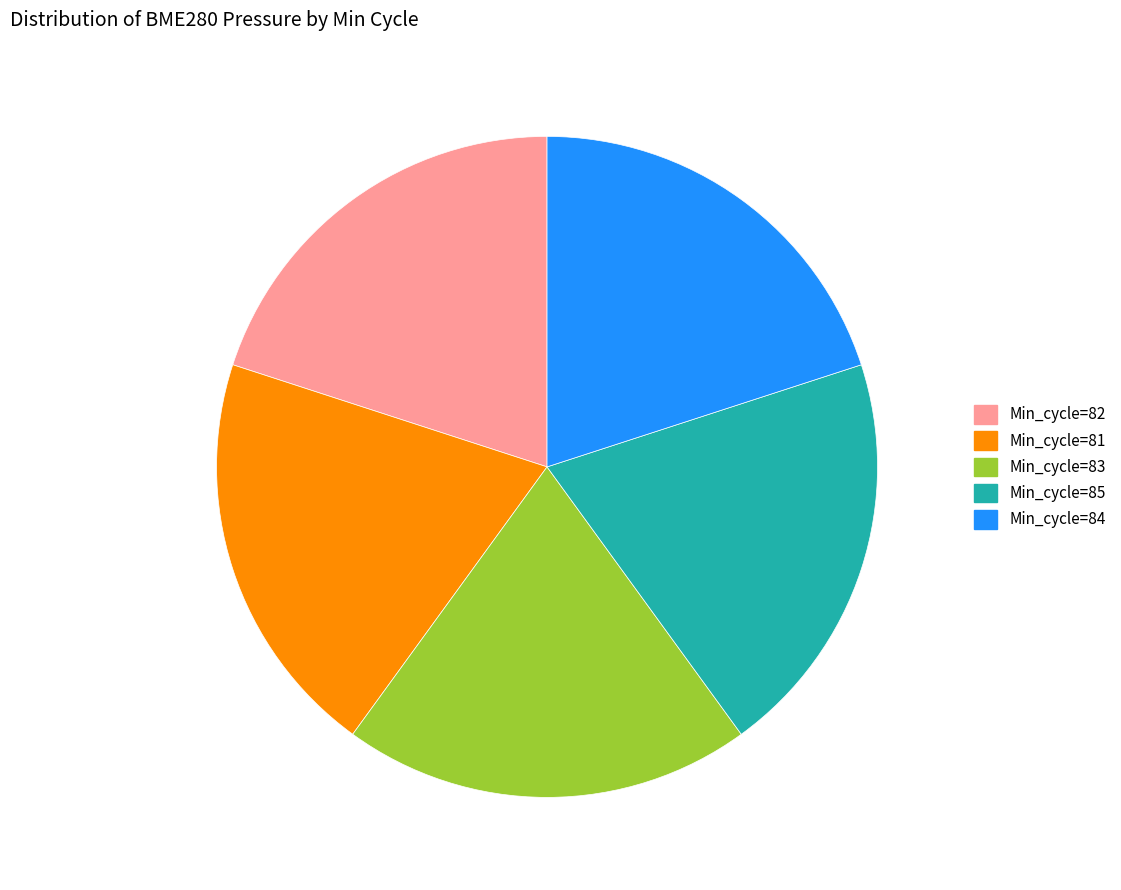

Does Min_cycle=84 represent more than half of the total?

No